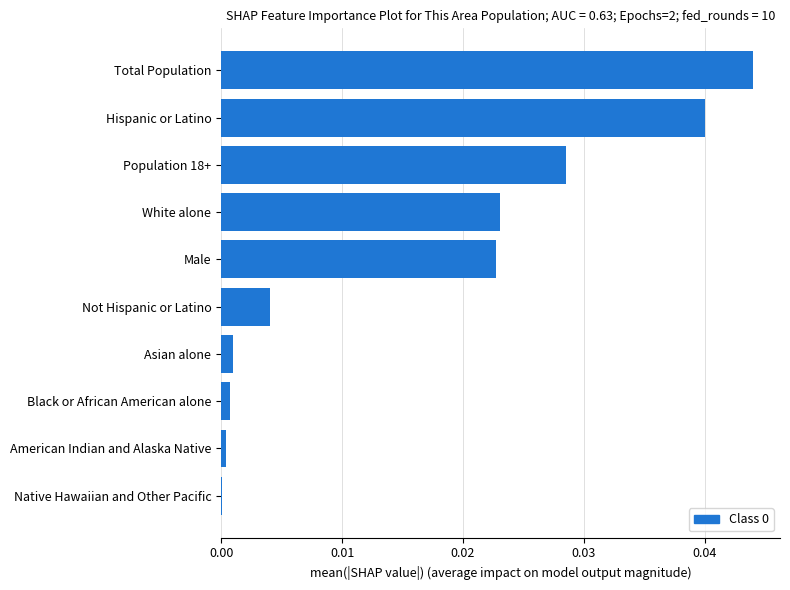

Is it true that the value at Population 18+ is 0.0?

True